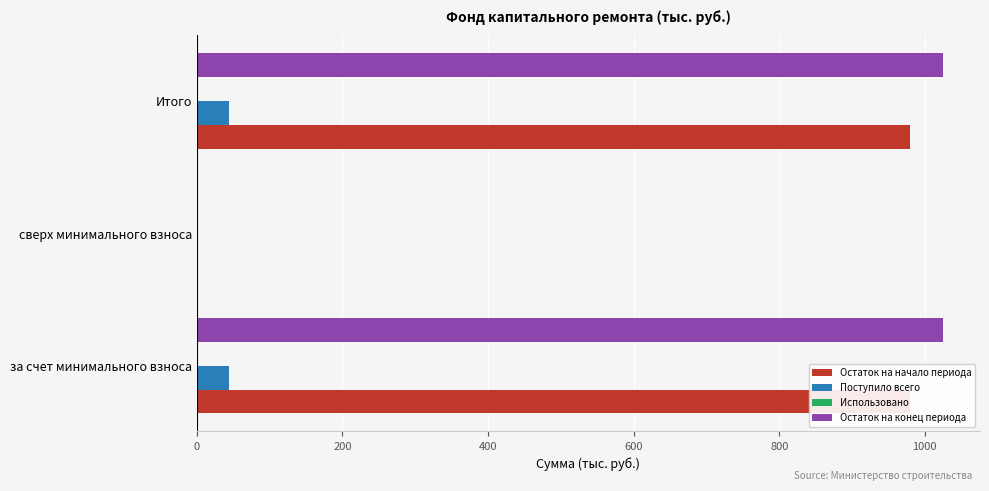

True or false: Остаток на начало периода has a value of 1620.4 at Итого.

False